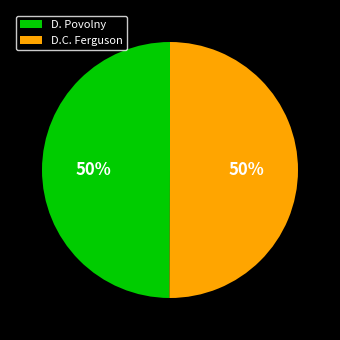

Count the number of slices in the pie.

2